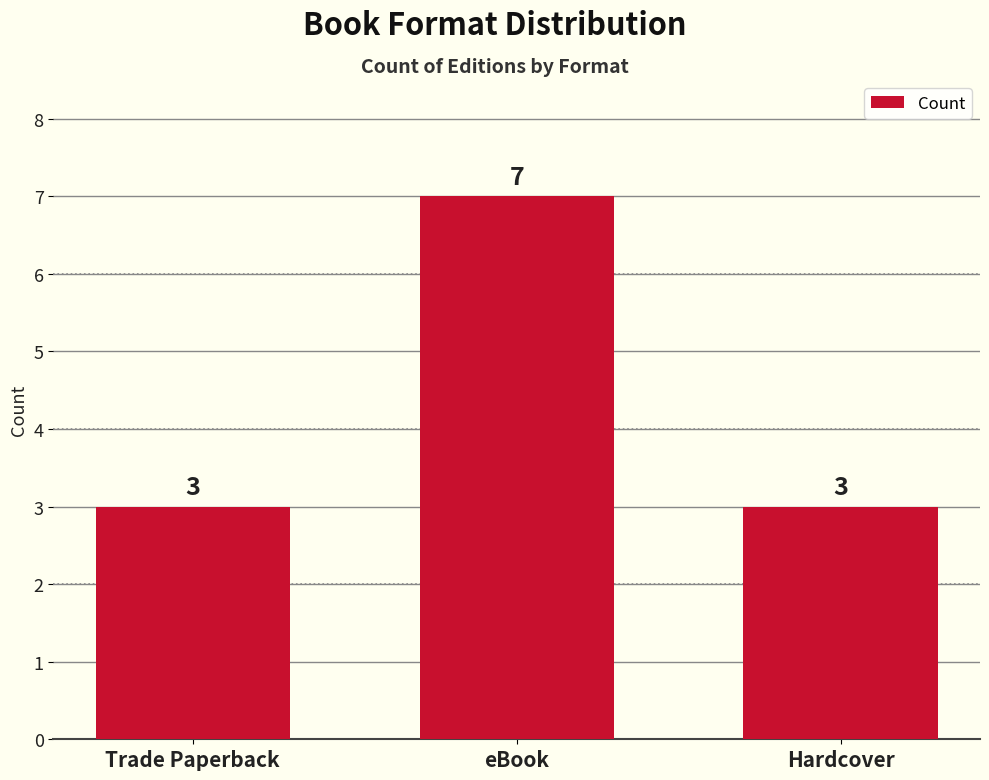

What is the difference between the maximum and second lowest values?

4